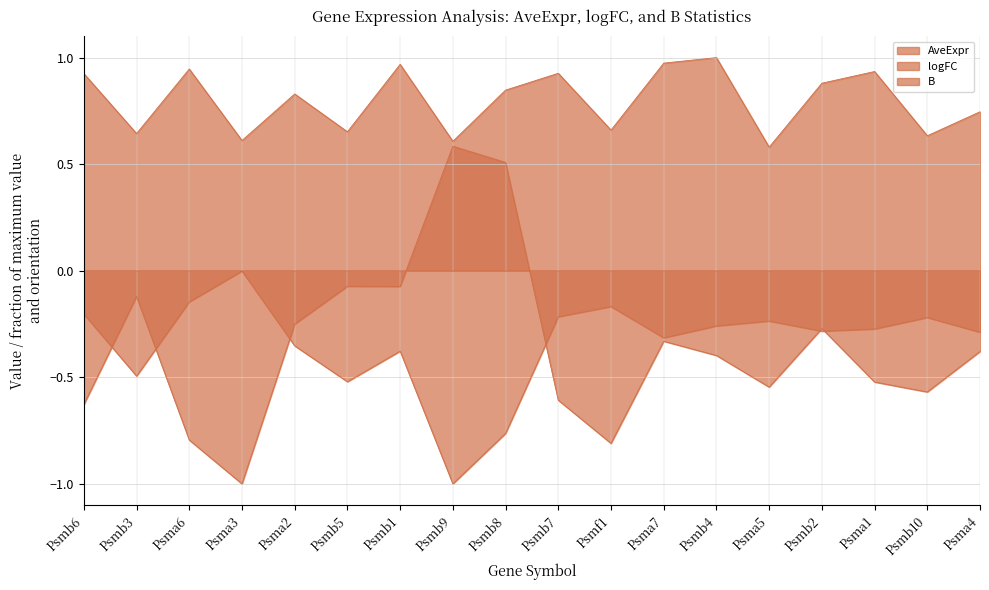

Which series changed the most between Psma1 and Psmb10?

AveExpr